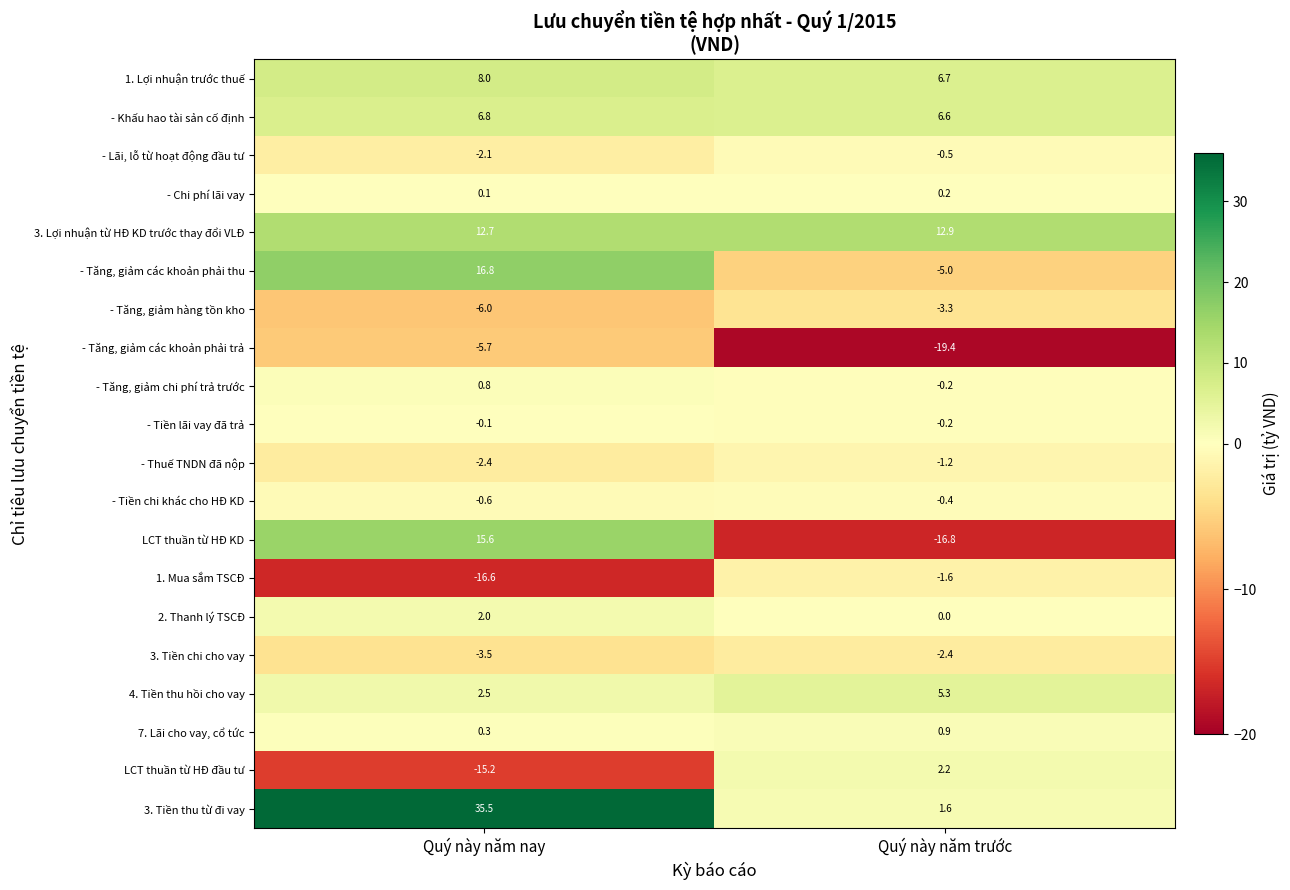

How many data points does each series have?

2